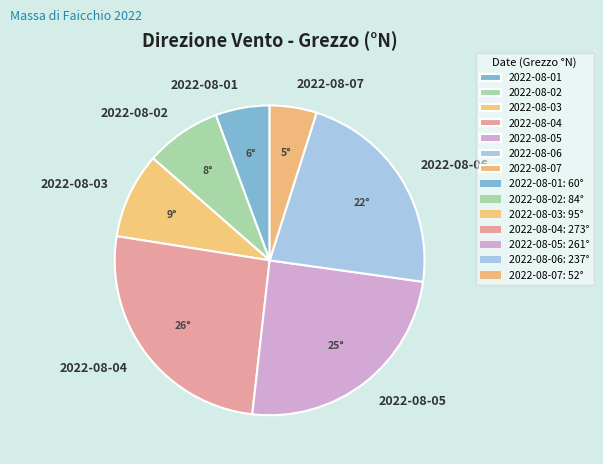

What is the smallest slice in the pie chart?

2022-08-07